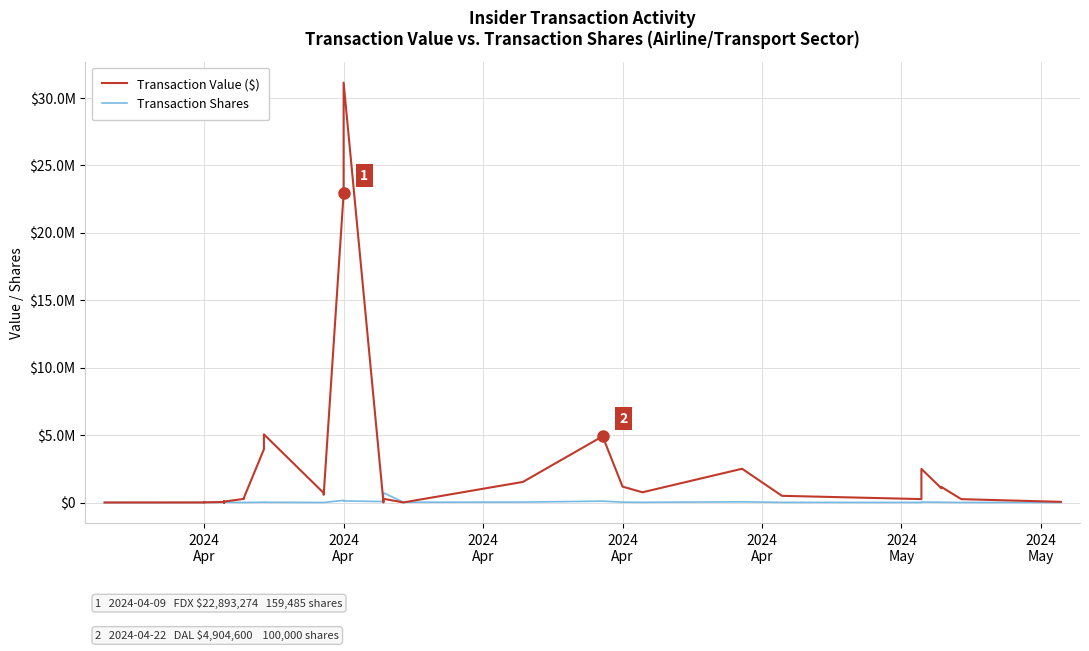

The value of Transaction Shares at 32 is 3911. True or false?

False